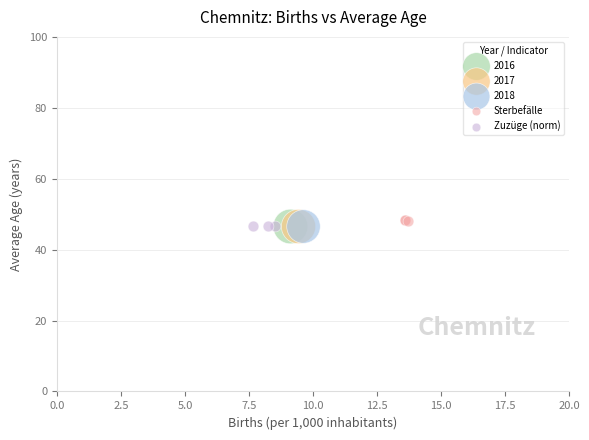

What are all the series names shown in the legend?

2016, 2017, 2018, Sterbefälle, Zuzüge (norm)